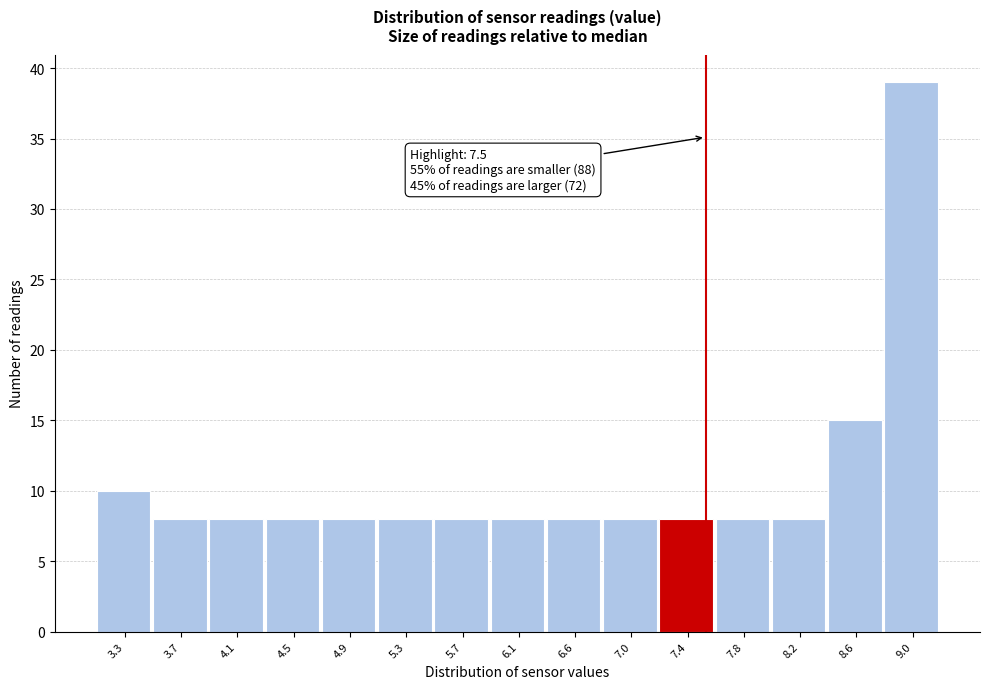

Over which range of the x-axis is the bar tallest?

8.80 to 9.20